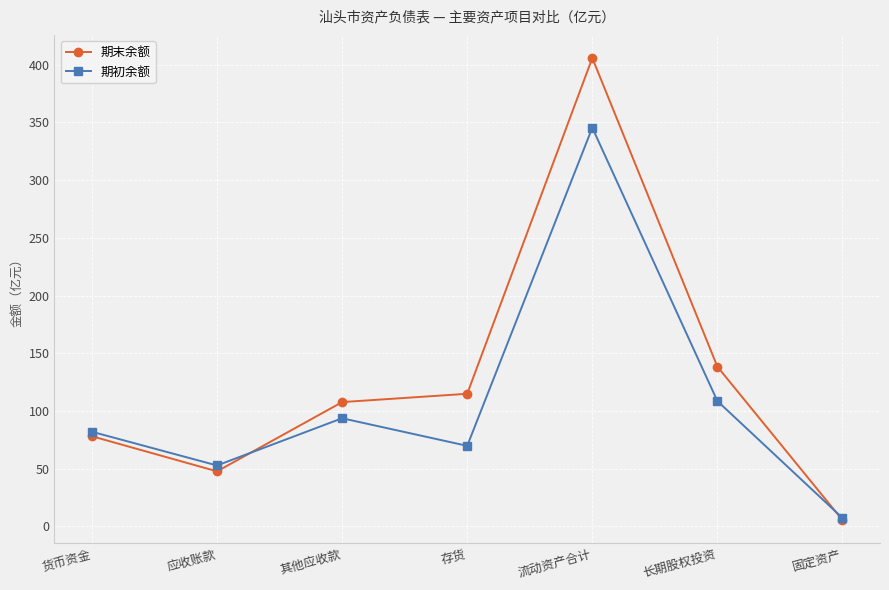

Rank the series at 存货 from lowest to highest value.

期初余额, 期末余额